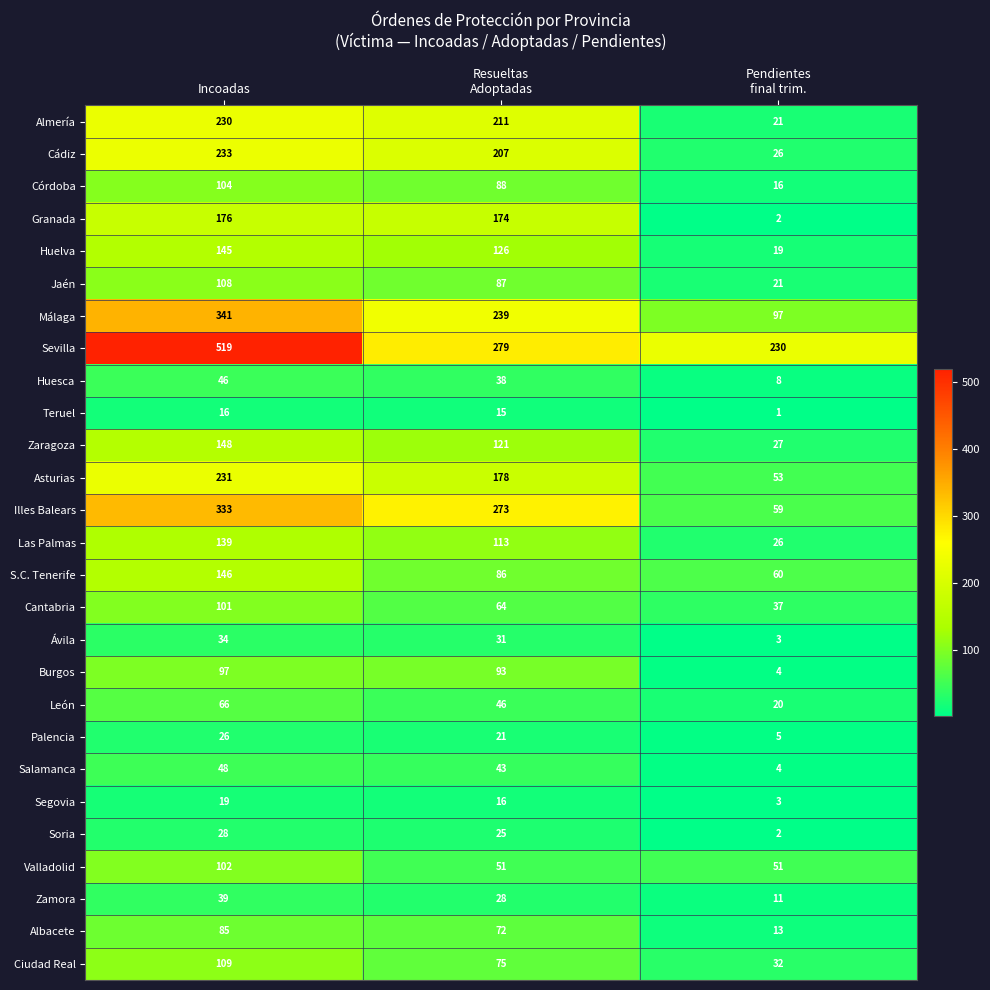

Read the Córdoba value at Incoadas, to the nearest 5.

105